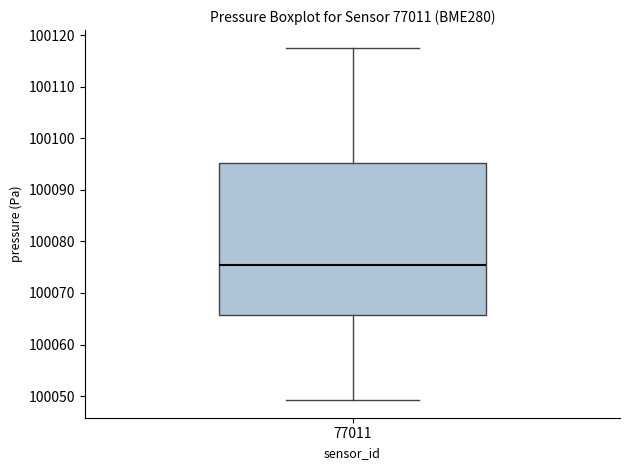

Read this box plot against the y-axis: the position of the median line, the range covered by the box, and the ends of both whiskers. The values are not printed on the chart, so give them approximately, as read against the axis.

median 100075, box 100066 to 100095, whiskers 100049 to 100118